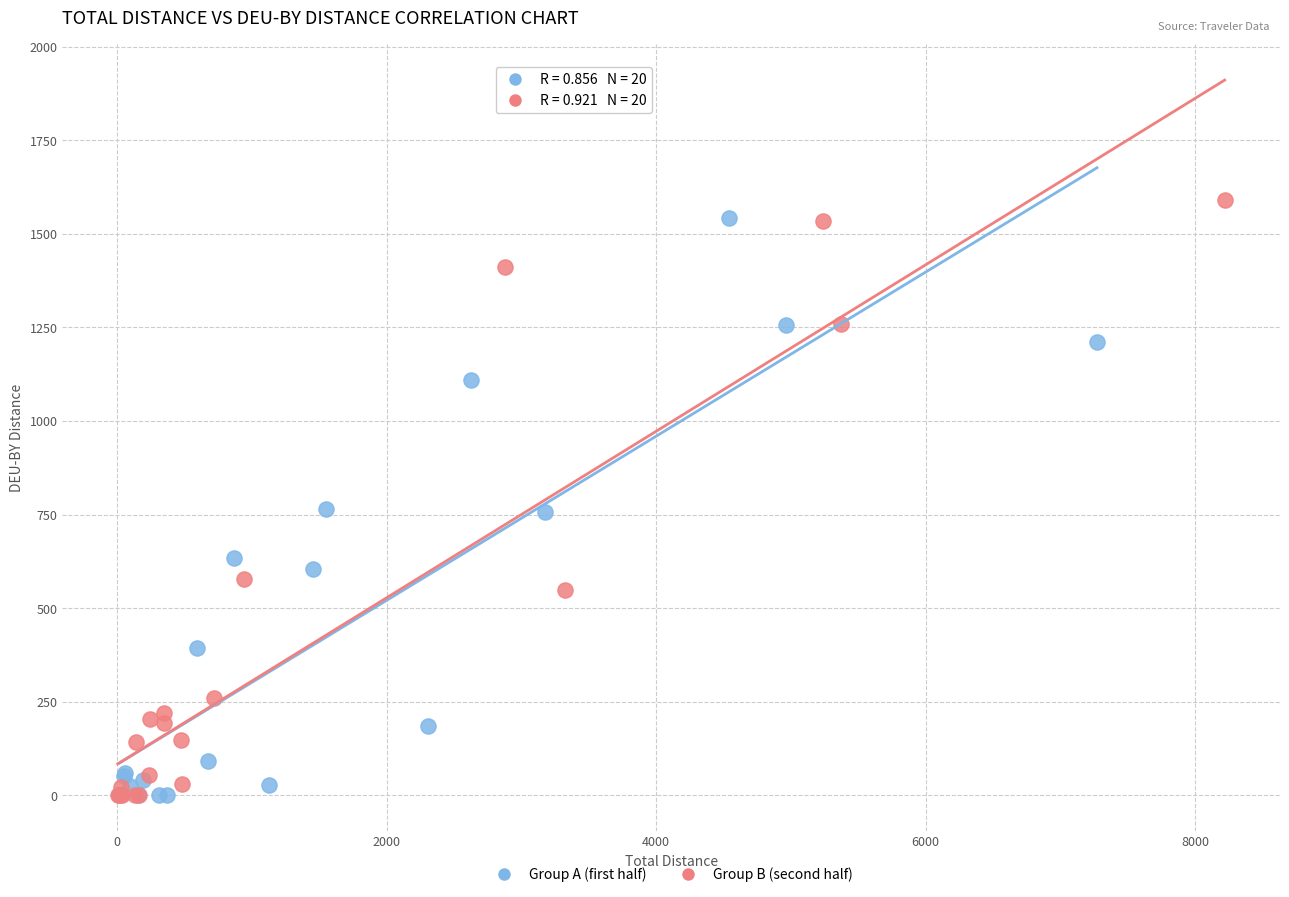

Which series has the largest Y range (max minus min)?

Group B (second half)